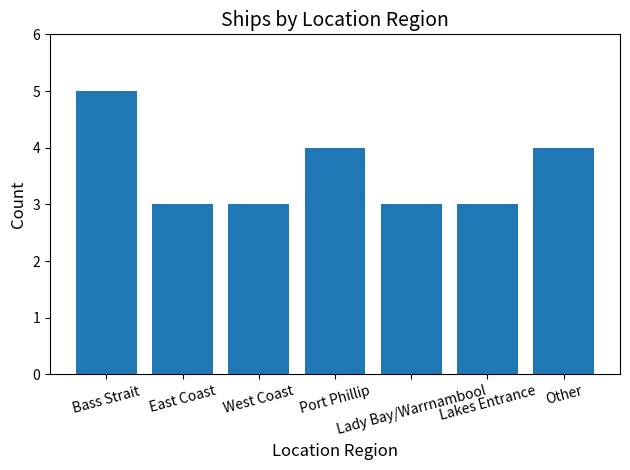

Which has a higher value, West Coast or Other?

Other